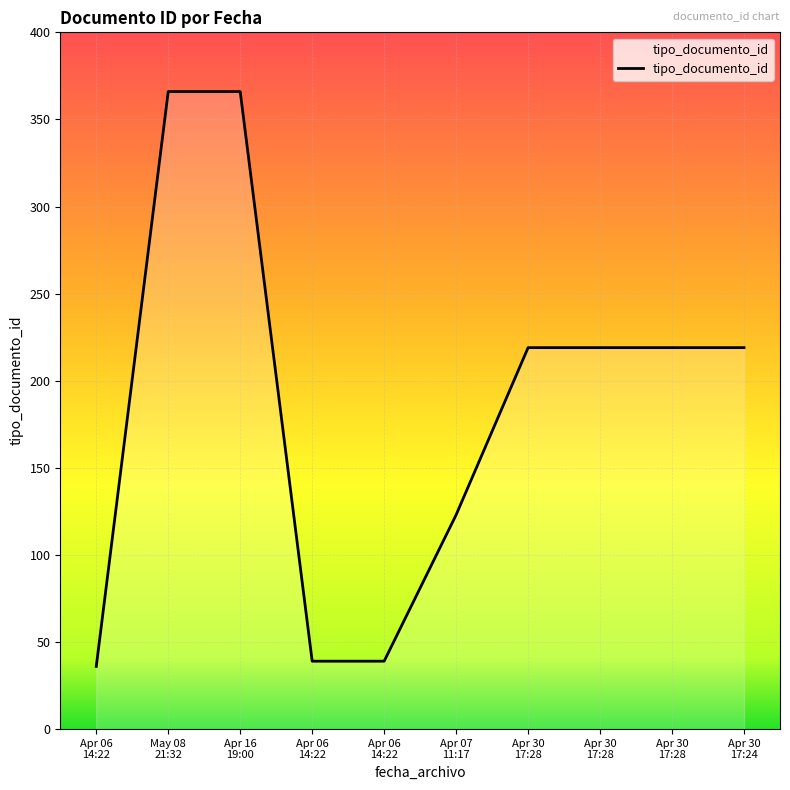

Is this an area chart (filled region under the line)?

Yes